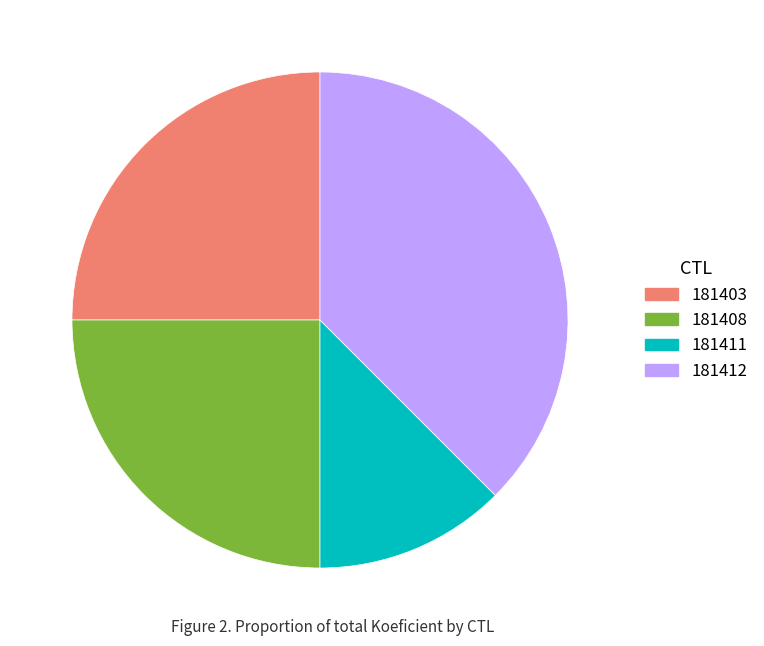

The 181408 slice represents 25% of the pie. True or false?

True